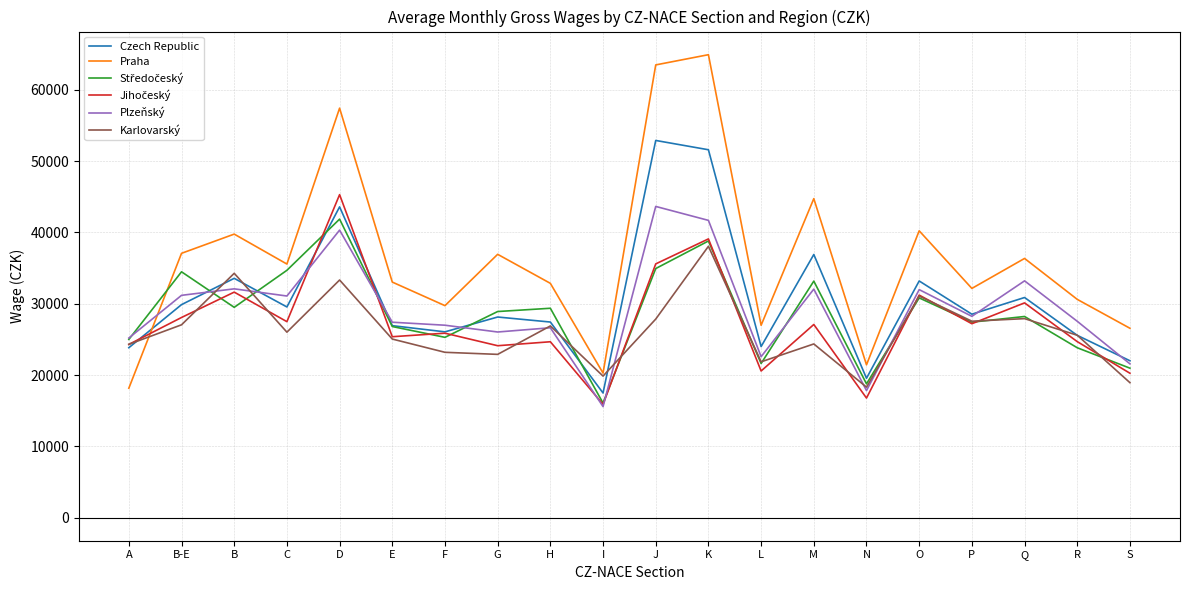

What is the smallest value displayed?

15572